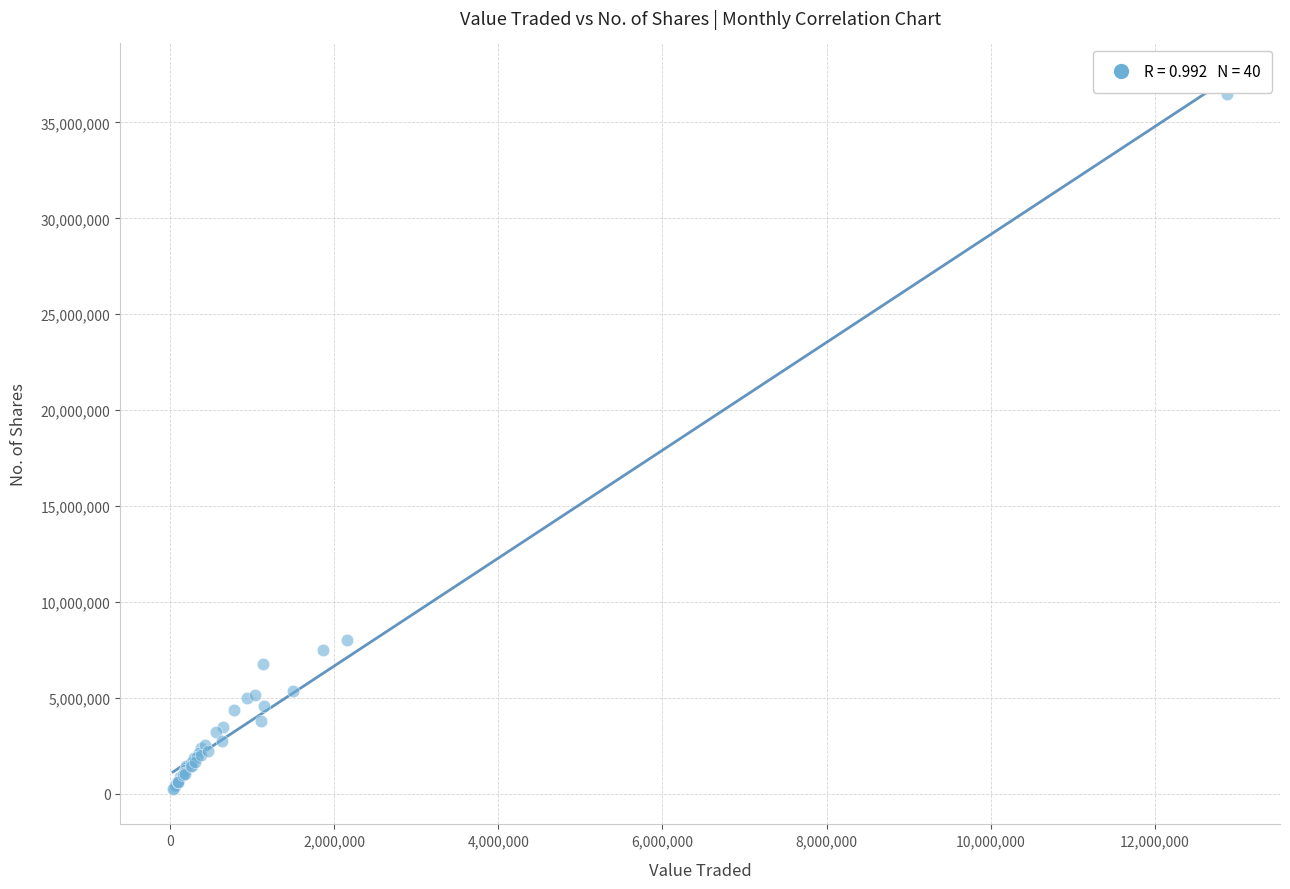

What Y value in the scatter plot is closest to 18353020?

7981278